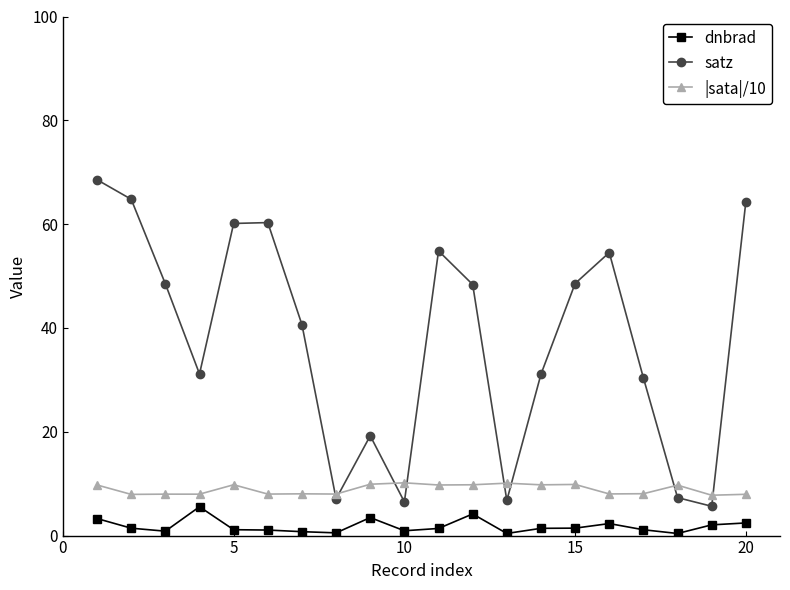

True or false: satz and dnbrad cross at least once.

False